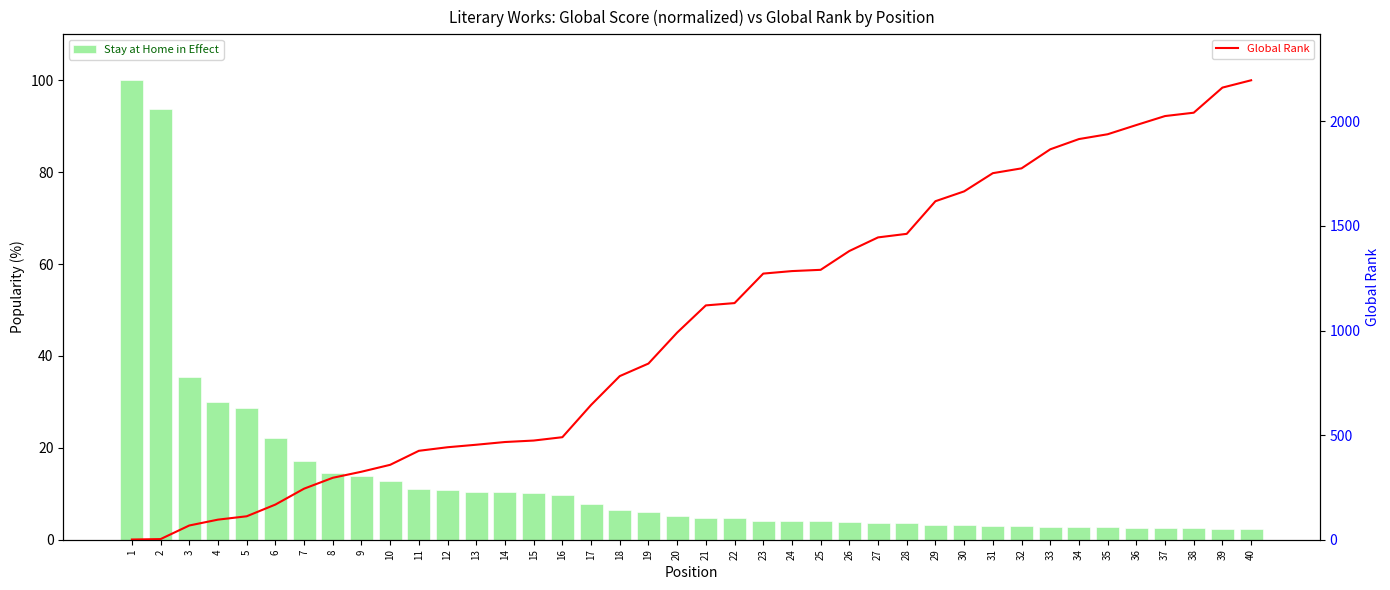

Where is Stay at Home in Effect nearest to the value 51?

3